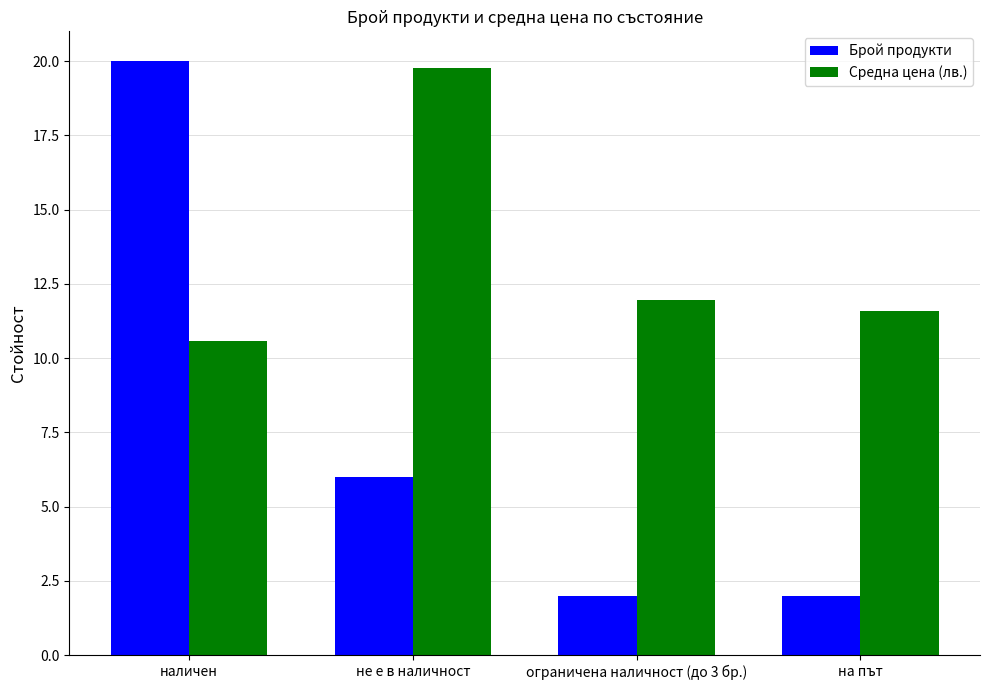

Rank the categories by Средна цена (лв.) value from highest to lowest.

не е в наличност, ограничена наличност (до 3 бр.), на път, наличен